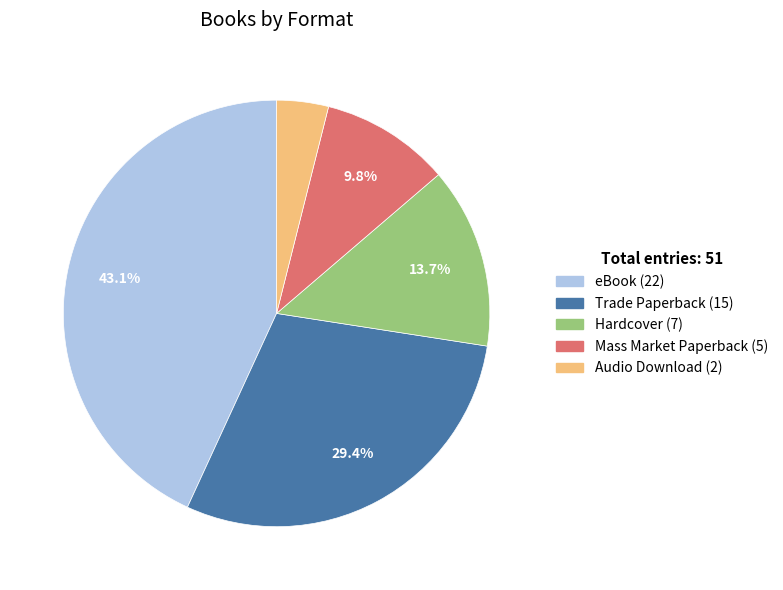

What is the smallest slice in the pie chart?

Audio Download